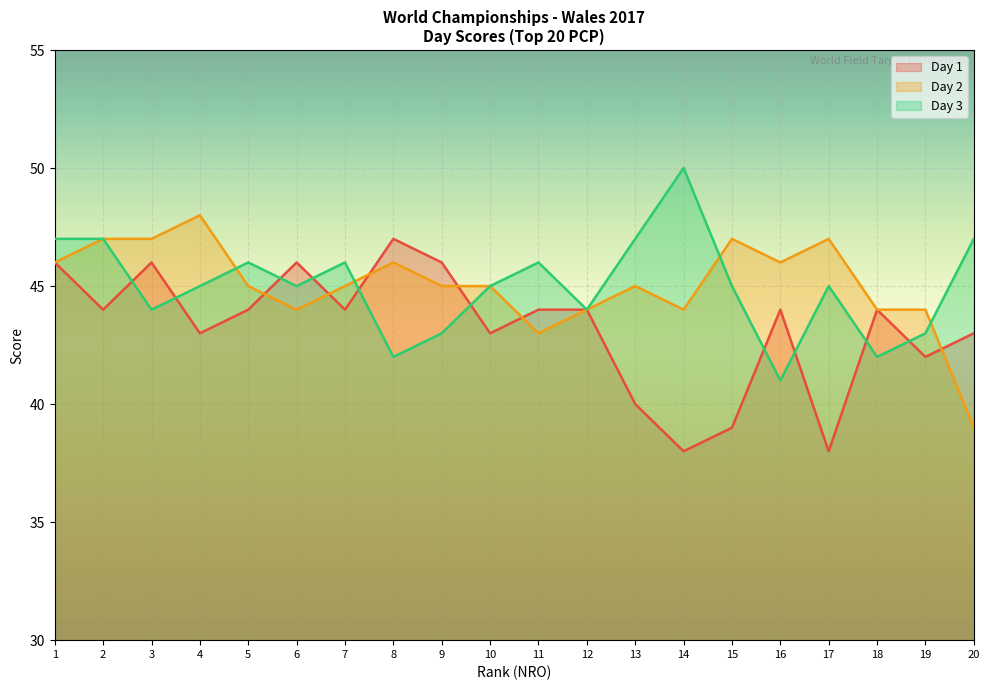

What is the value of the Day 2 point at the 18th from the left?

44